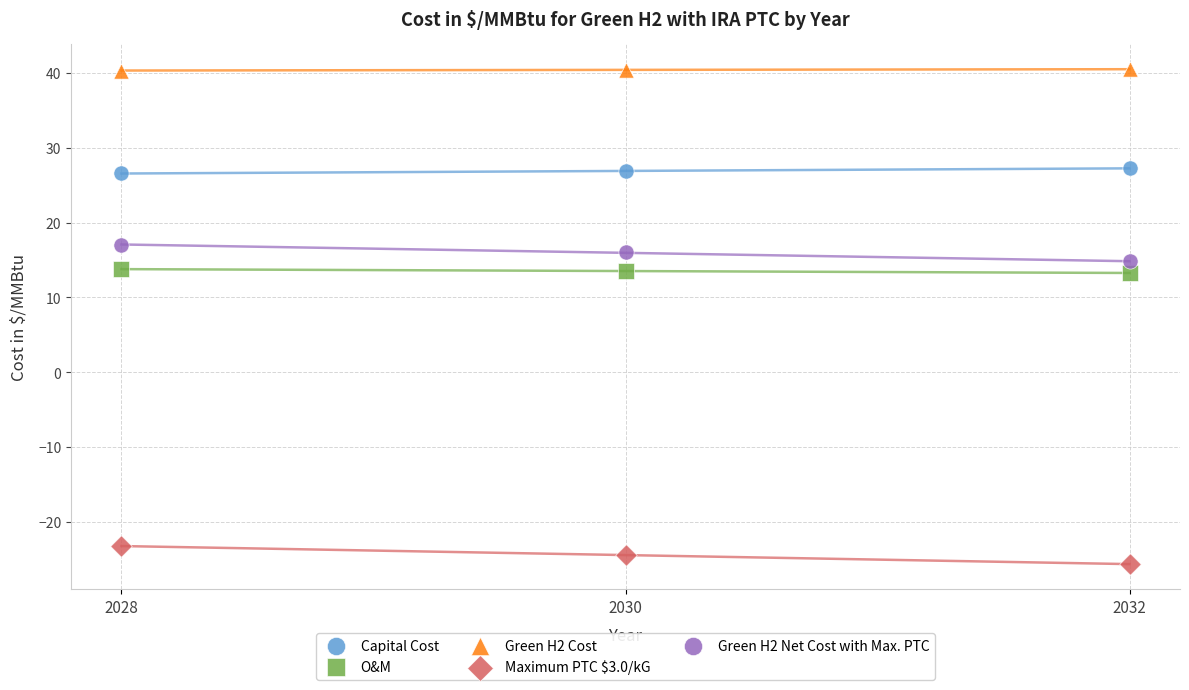

What is the X range (max minus min) for the scatter plot?

4.0